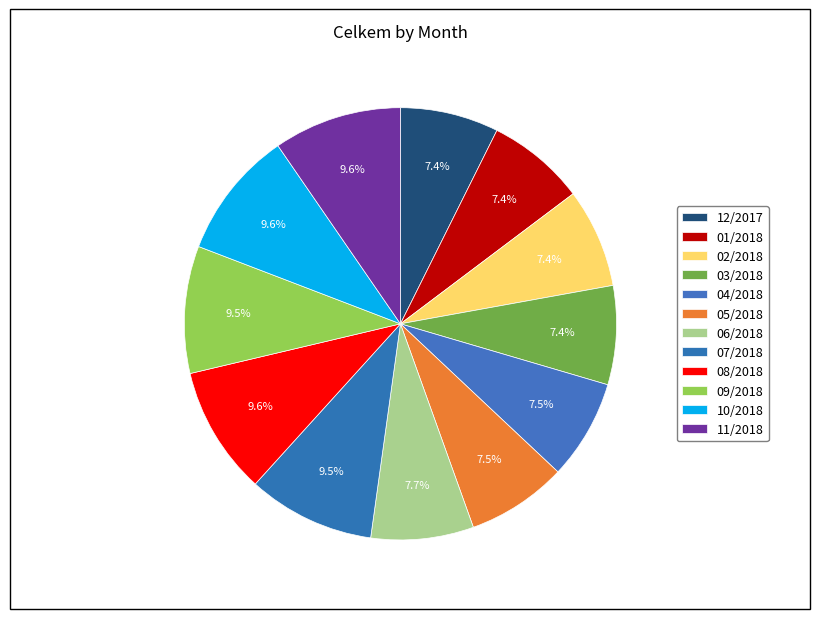

Rank the categories by value from highest to lowest.

08/2018, 10/2018, 11/2018, 07/2018, 09/2018, 06/2018, 05/2018, 04/2018, 02/2018, 03/2018, 12/2017, 01/2018